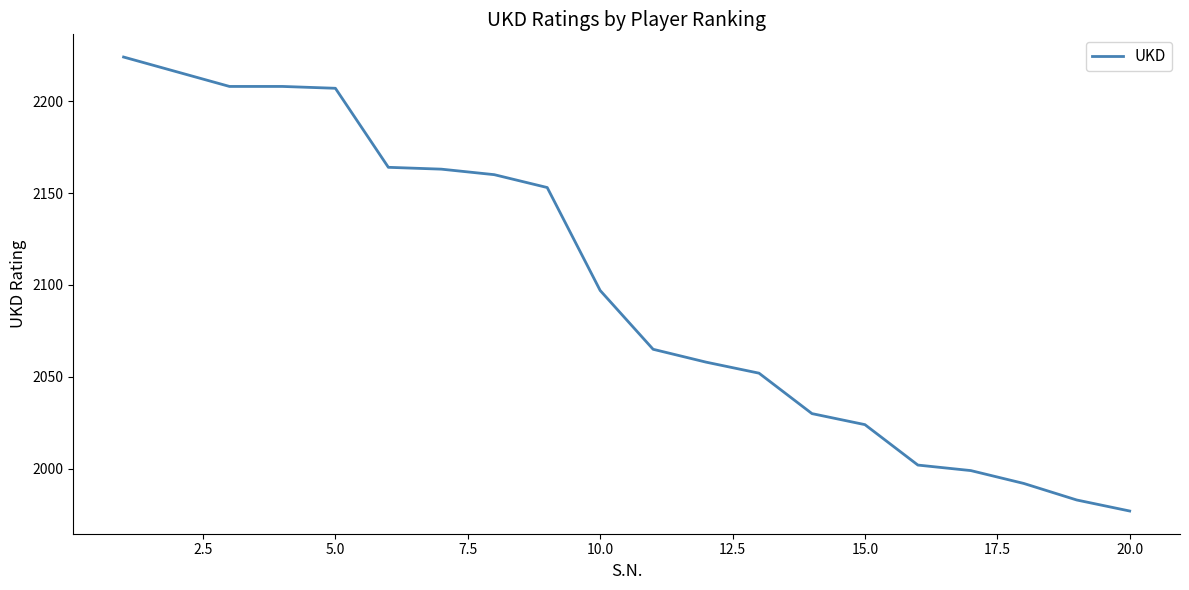

What is the greatest value displayed?

2224